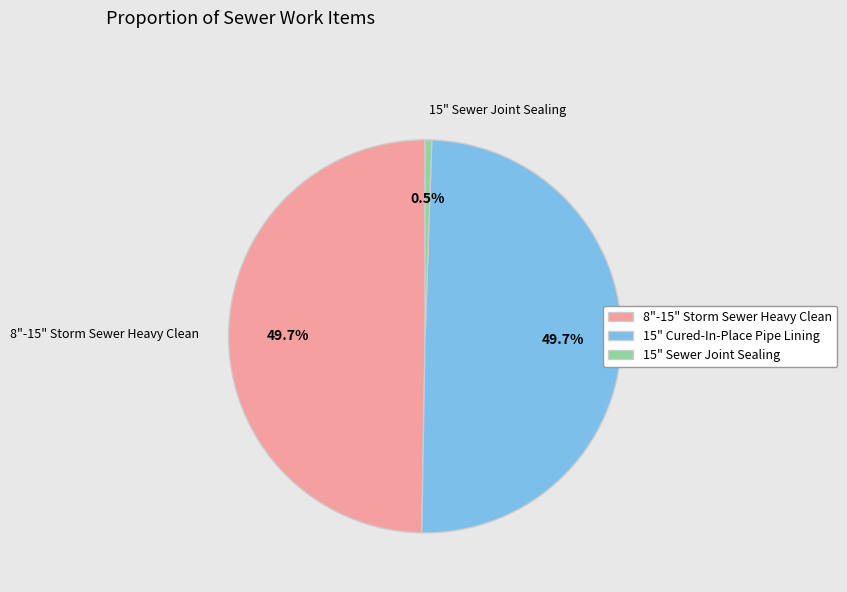

Which has a higher value, 15" Sewer Joint Sealing or 15" Cured-In-Place Pipe Lining?

15" Cured-In-Place Pipe Lining